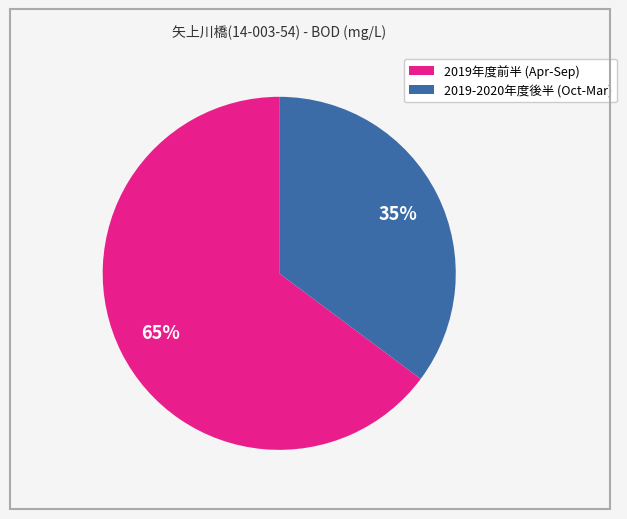

Is there any slice that represents more than half of the pie?

Yes